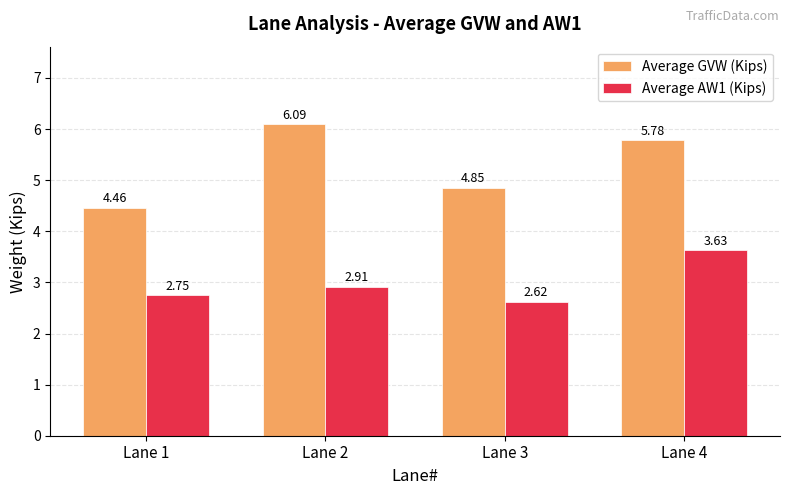

Rank the series at Lane 3 from highest to lowest value.

Average GVW (Kips), Average AW1 (Kips)